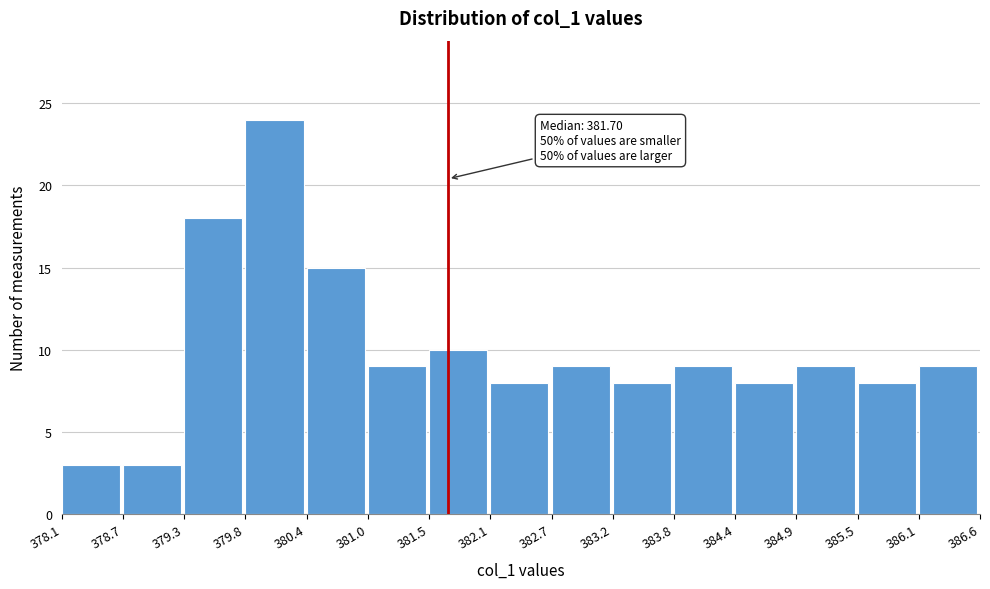

Which range on the x-axis has the tallest bar?

379.8 to 380.4